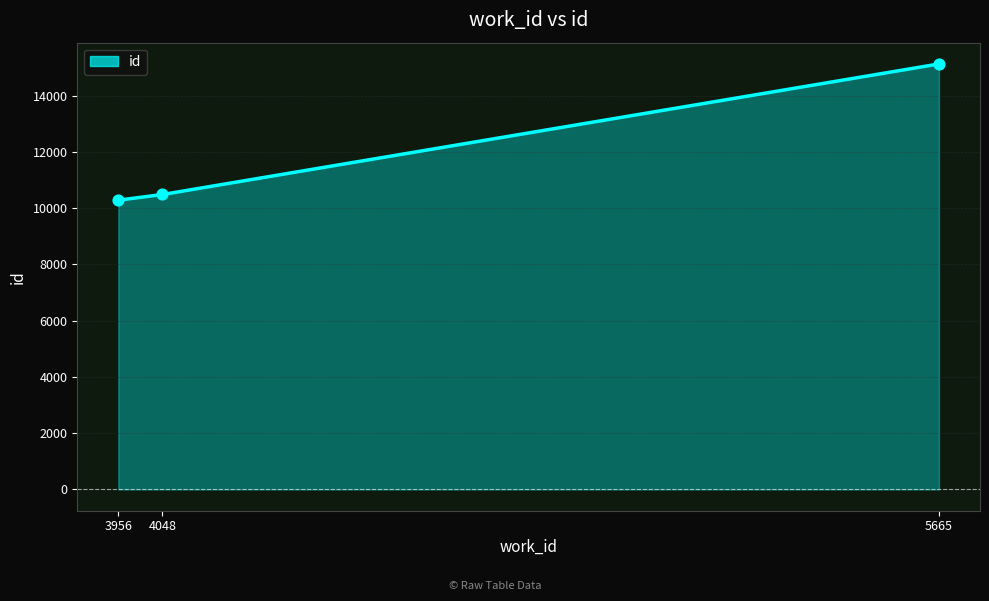

What is the ratio of the value at 3956 to the value at 5665?

0.7